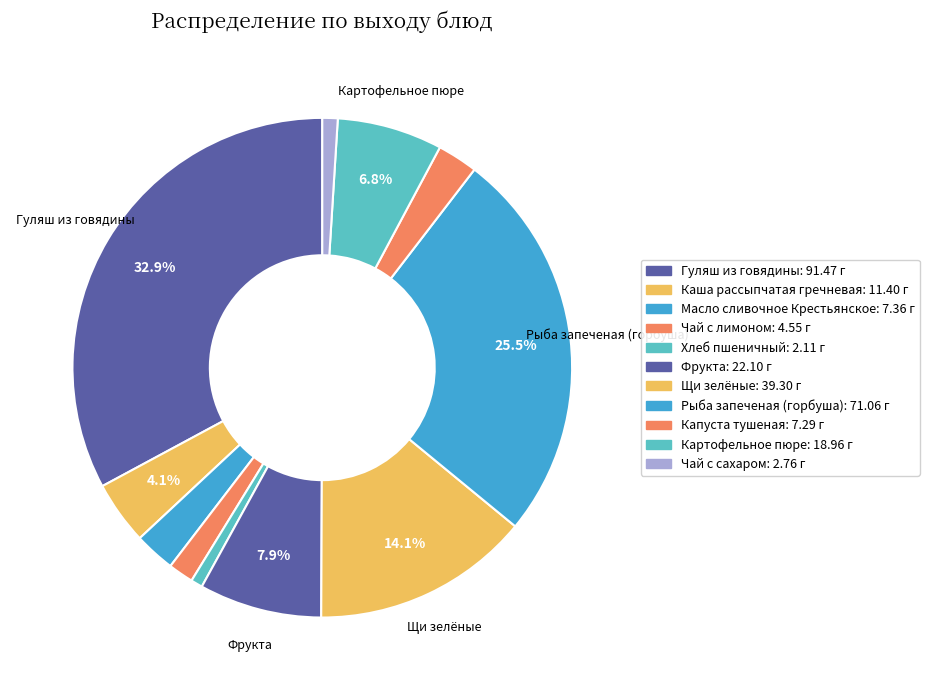

Count the number of slices in the pie.

11